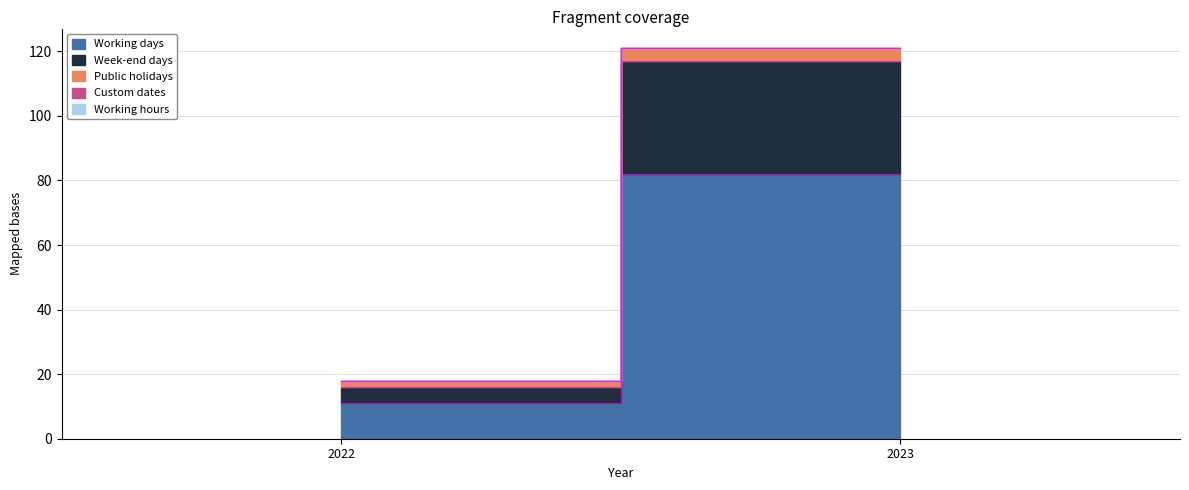

Rank the series by their maximum value, from lowest to highest.

Custom dates, Working hours, Public holidays, Week-end days, Working days